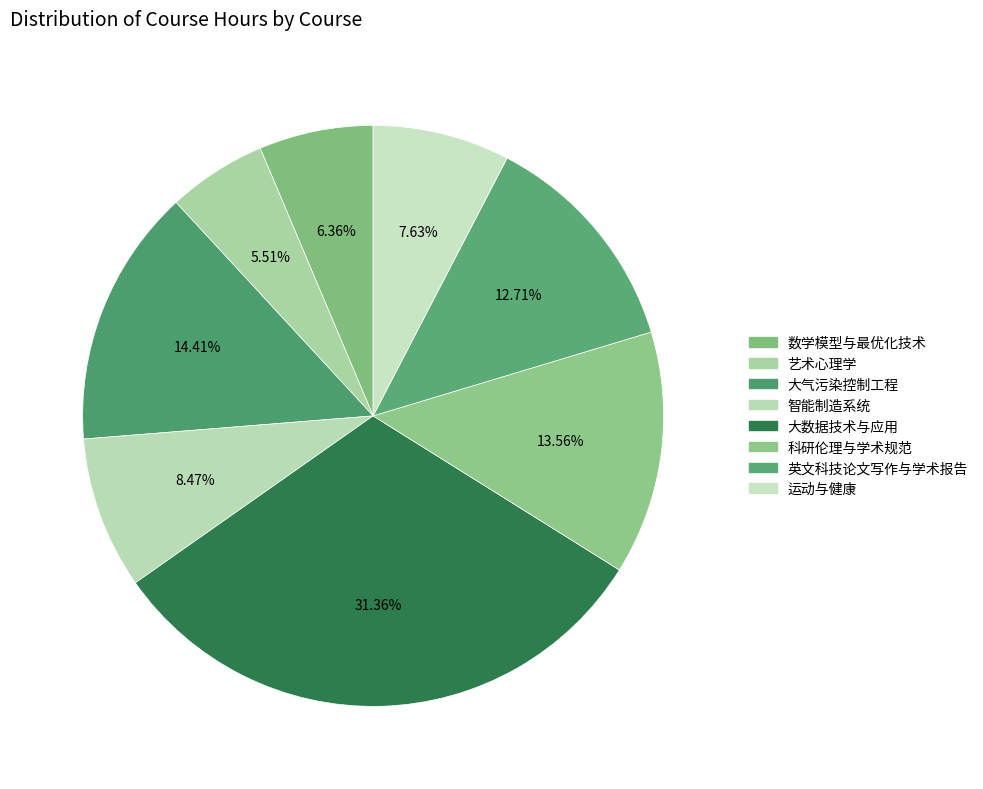

To the nearest percent, what is the difference between the largest and smallest slice percentages?

26%